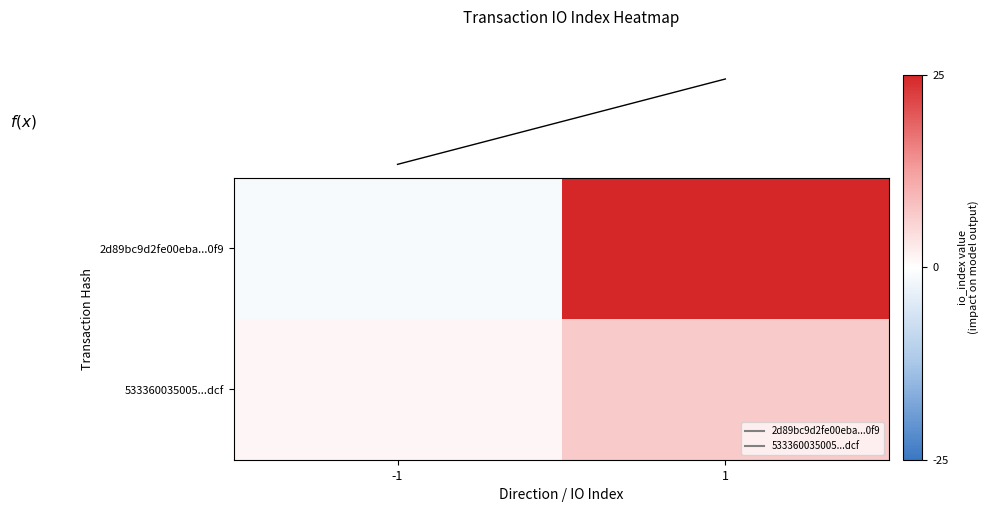

Which series changed the most between -1 and 1?

2d89bc9d2fe00eba...0f9